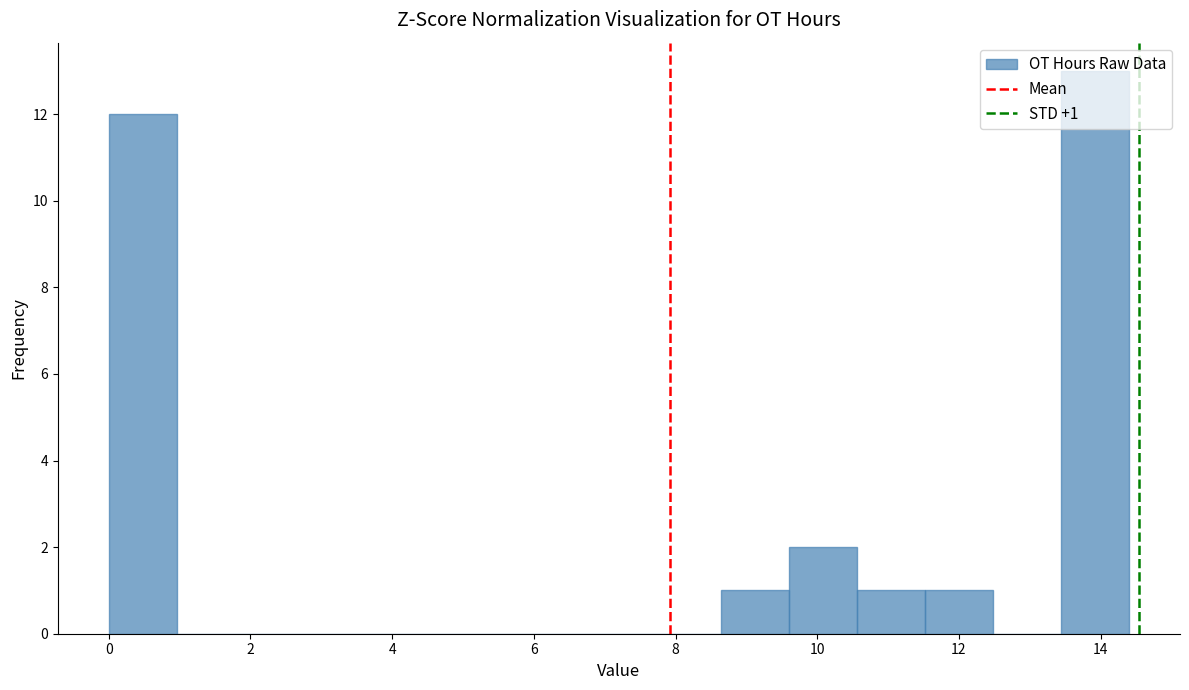

Which range on the x-axis has the tallest bar?

13.44 to 14.40